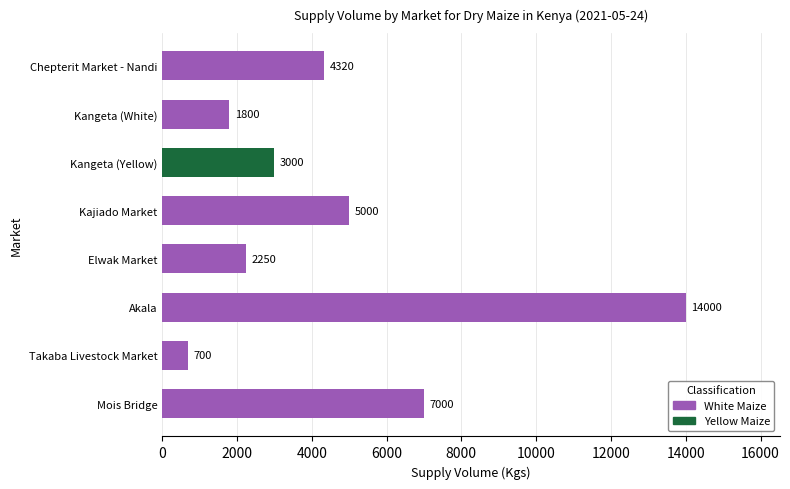

The value at Kangeta (Yellow) is 3000. True or false?

True